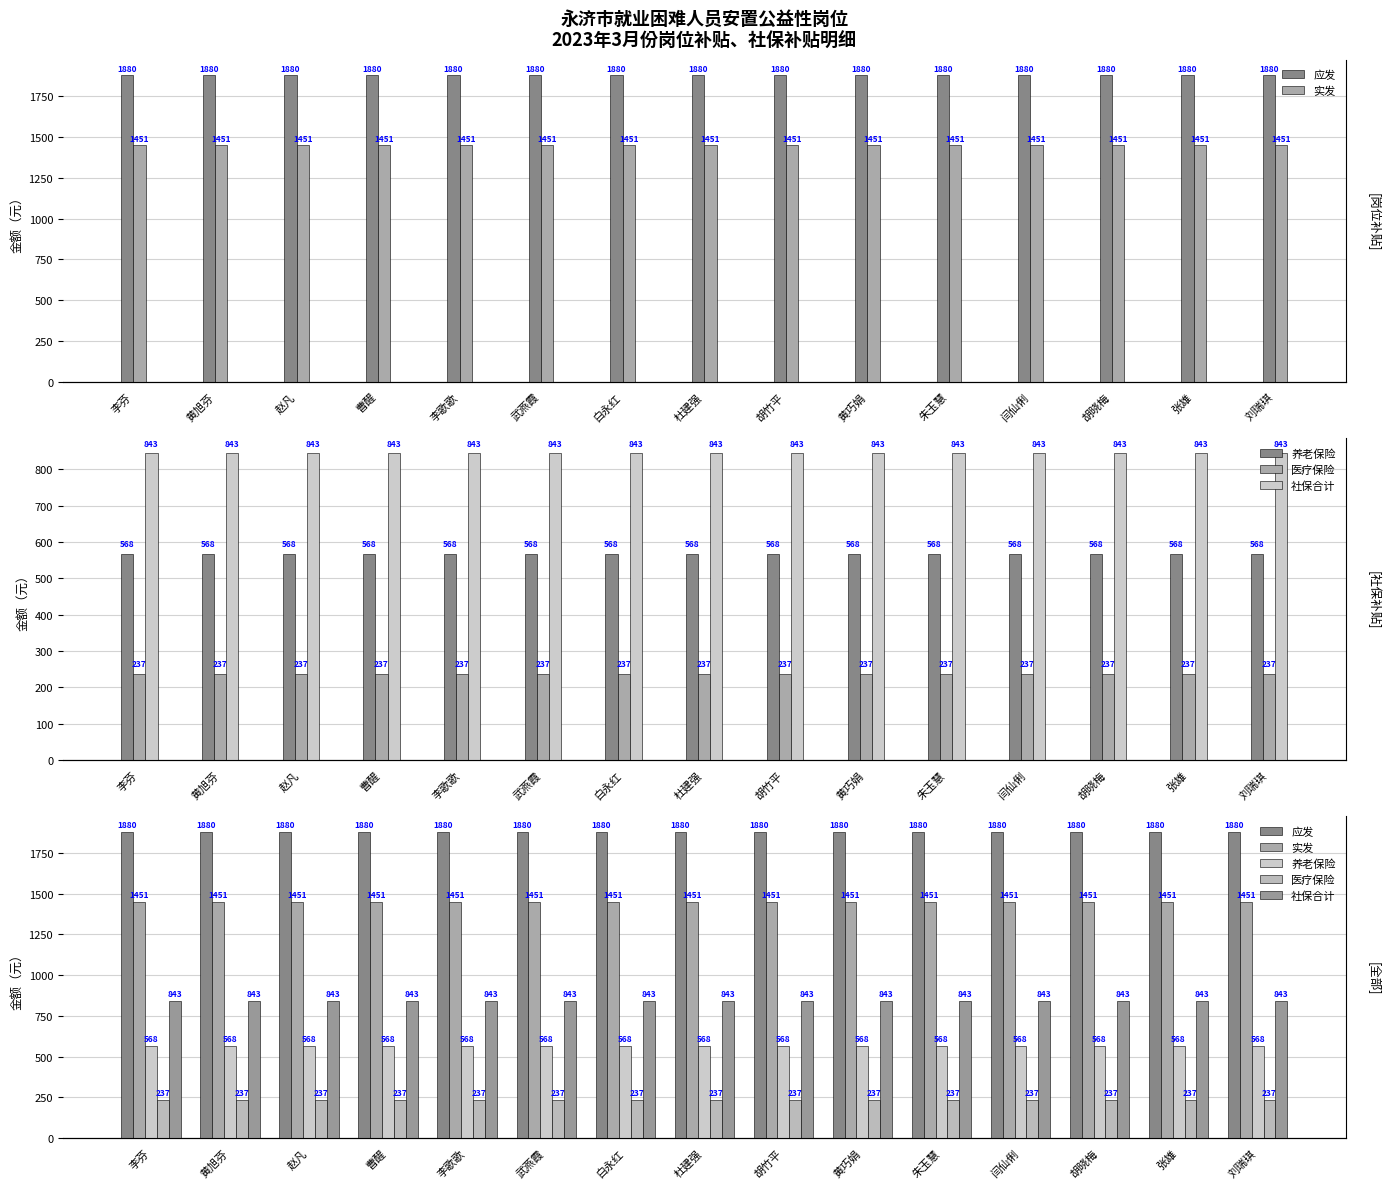

What position from the left is 白永红?

7